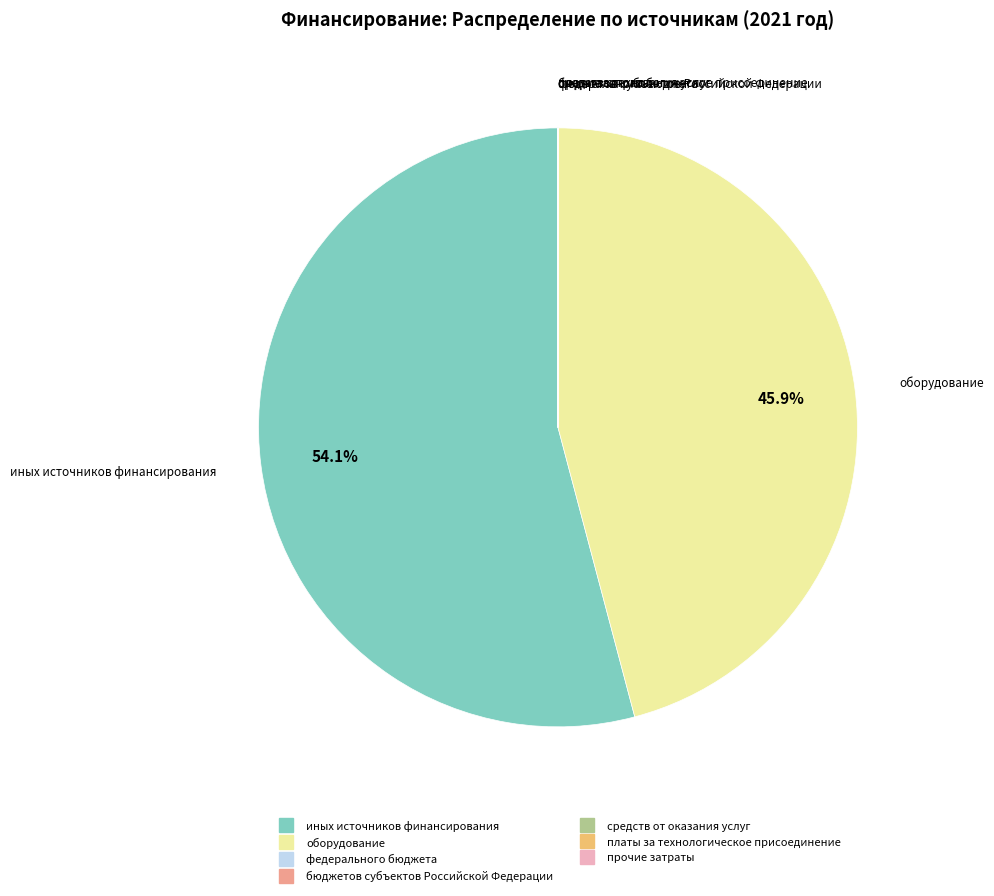

Is there a majority slice in this chart?

Yes